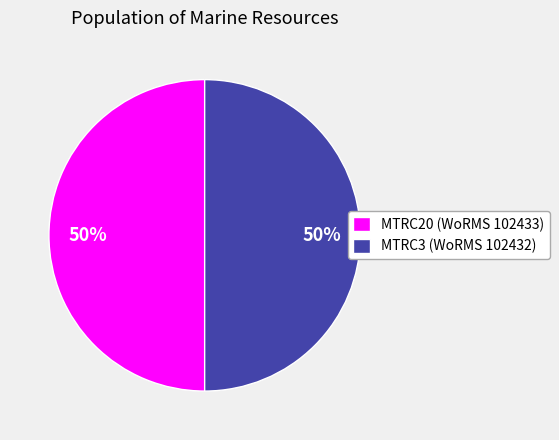

Do MTRC3 (WoRMS 102432) and MTRC20 (WoRMS 102433) together represent more than half of the pie?

Yes